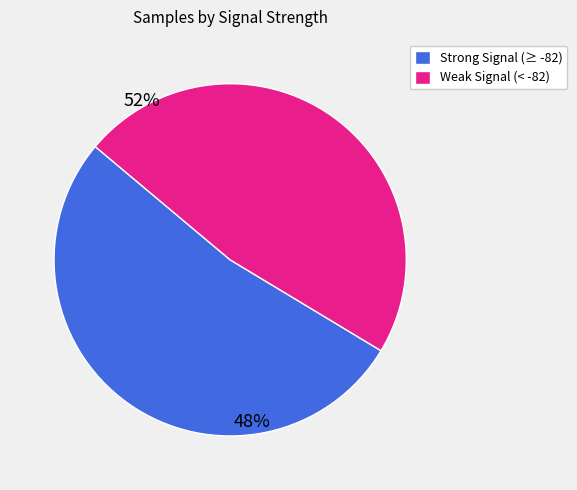

Is there any slice that represents more than half of the pie?

Yes